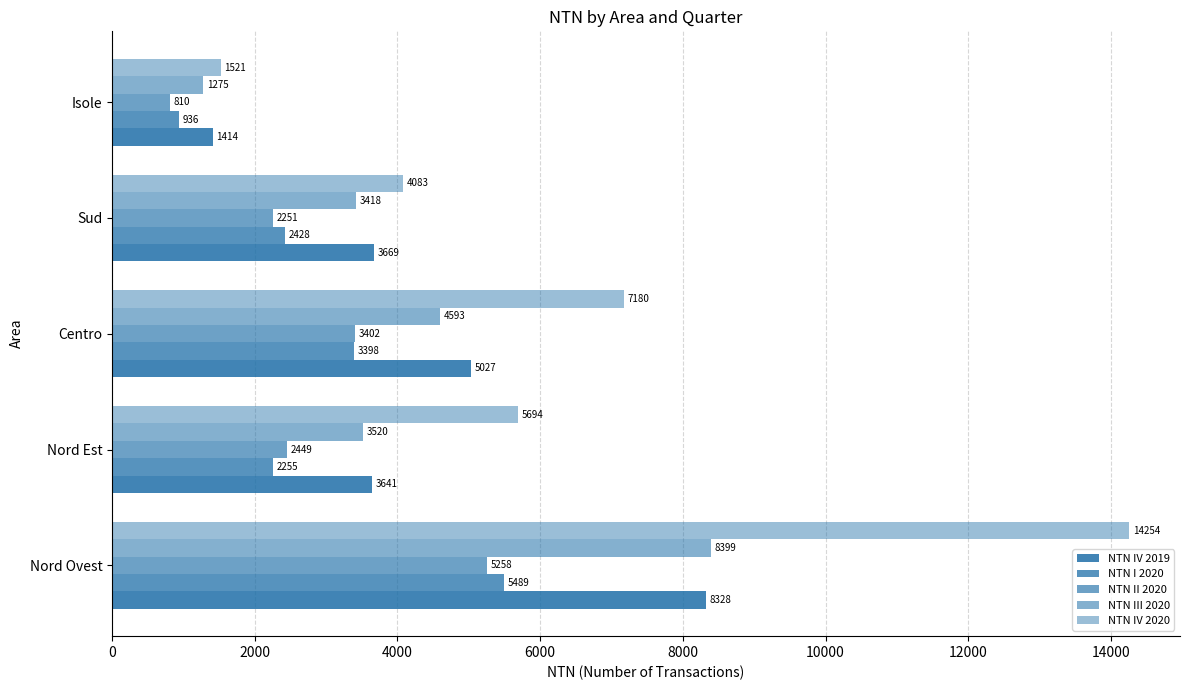

Reading right to left, what are all the values shown in this chart?

NTN IV 2019: 1413.9	3668.8	5027.5	3640.7	8327.7
NTN I 2020: 935.8	2428.0	3398.1	2255.0	5489.2
NTN II 2020: 809.9	2251.3	3402.1	2449.2	5257.8
NTN III 2020: 1275.3	3417.8	4593.0	3520.1	8398.5
NTN IV 2020: 1520.6	4083.0	7180.0	5694.5	14254.3